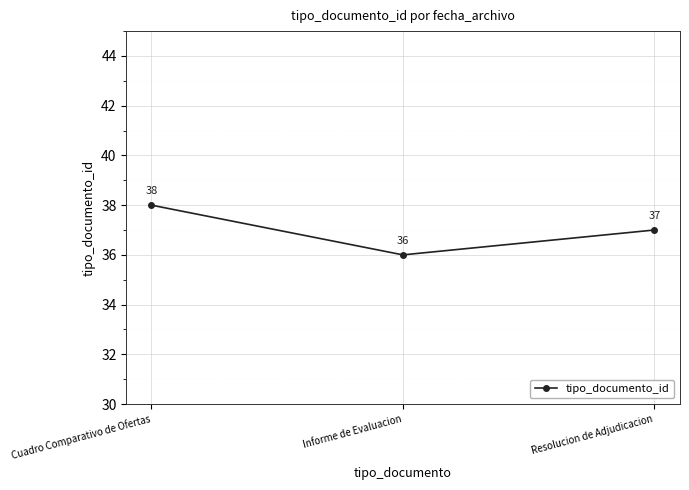

Where does the data first go above 37?

Cuadro Comparativo de Ofertas